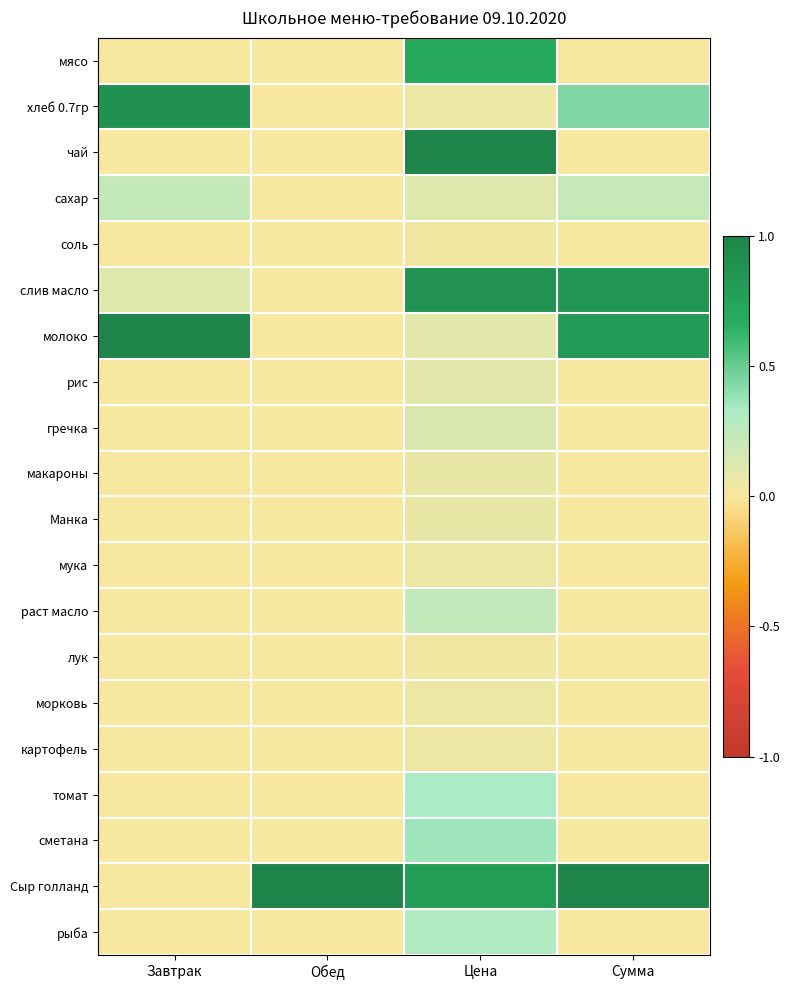

Which category has the highest value across all series?

Цена